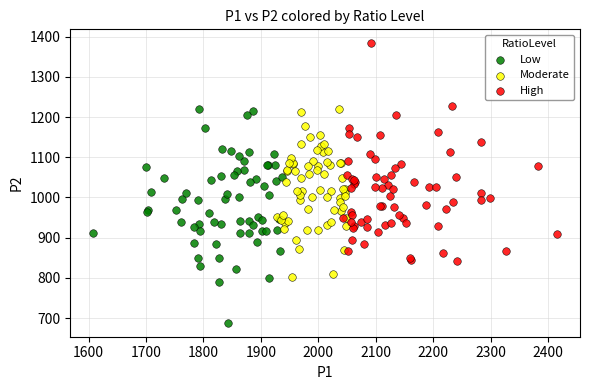

Which series contains the lowest Y value?

Low